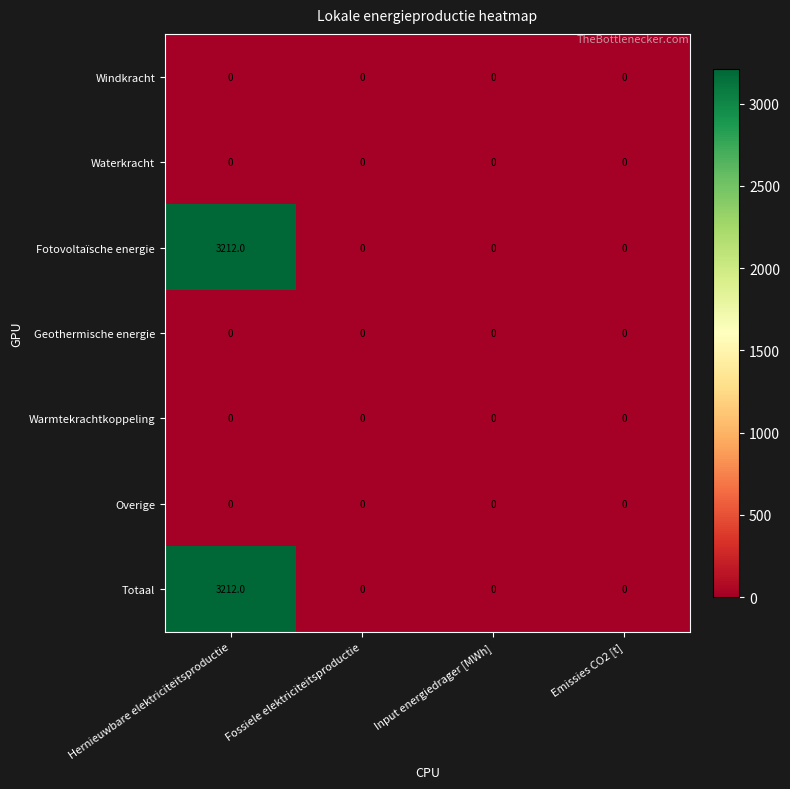

Reading left to right, what are all the values shown in this chart?

Windkracht: Hernieuwbare elektriciteitsproductie=0	Fossiele elektriciteitsproductie=0	Input energiedrager [MWh]=0	Emissies CO2 [t]=0
Waterkracht: Hernieuwbare elektriciteitsproductie=0	Fossiele elektriciteitsproductie=0	Input energiedrager [MWh]=0	Emissies CO2 [t]=0
Fotovoltaïsche energie: Hernieuwbare elektriciteitsproductie=3212	Fossiele elektriciteitsproductie=0	Input energiedrager [MWh]=0	Emissies CO2 [t]=0
Geothermische energie: Hernieuwbare elektriciteitsproductie=0	Fossiele elektriciteitsproductie=0	Input energiedrager [MWh]=0	Emissies CO2 [t]=0
Warmtekrachtkoppeling: Hernieuwbare elektriciteitsproductie=0	Fossiele elektriciteitsproductie=0	Input energiedrager [MWh]=0	Emissies CO2 [t]=0
Overige: Hernieuwbare elektriciteitsproductie=0	Fossiele elektriciteitsproductie=0	Input energiedrager [MWh]=0	Emissies CO2 [t]=0
Totaal: Hernieuwbare elektriciteitsproductie=3212	Fossiele elektriciteitsproductie=0	Input energiedrager [MWh]=0	Emissies CO2 [t]=0